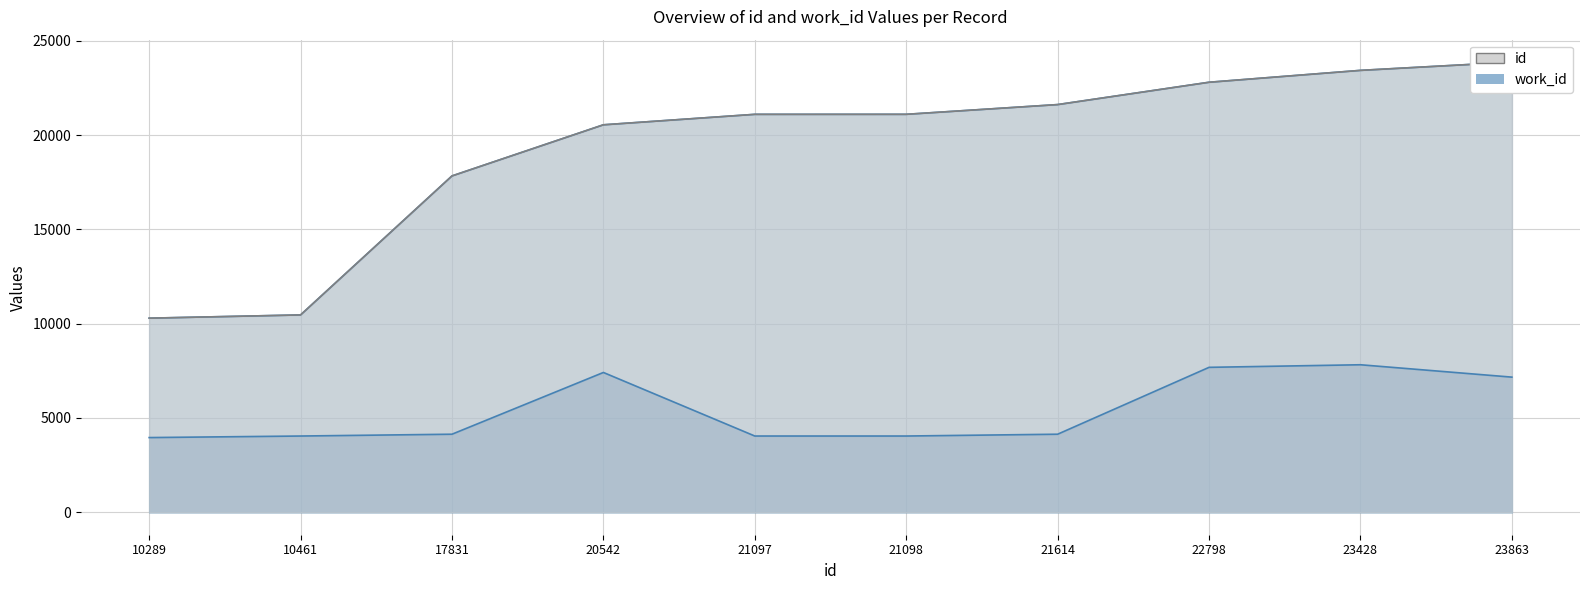

The id series shows 8171 at 21097. True or false?

False